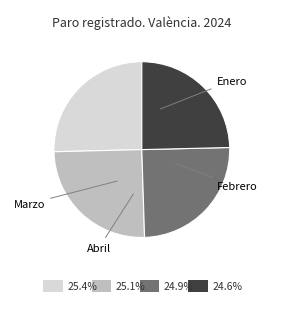

Count the number of slices in the pie.

4